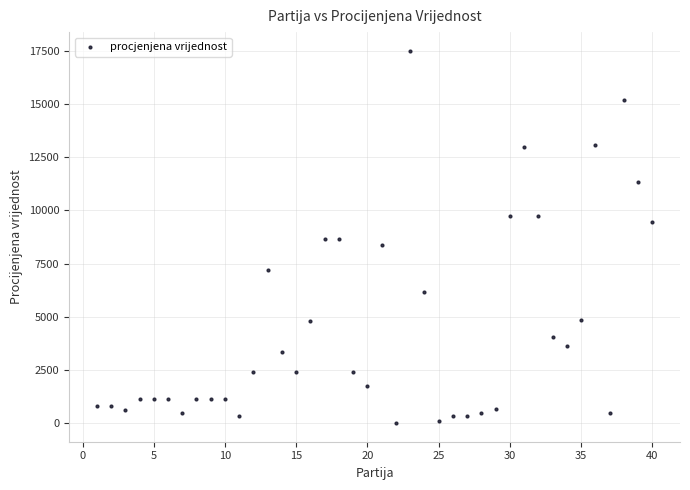

What is the range of Y values (max minus min)?

17498.5